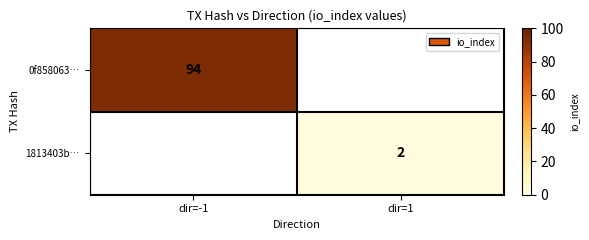

The value of 1813403b… at dir=1 is 2. True or false?

True